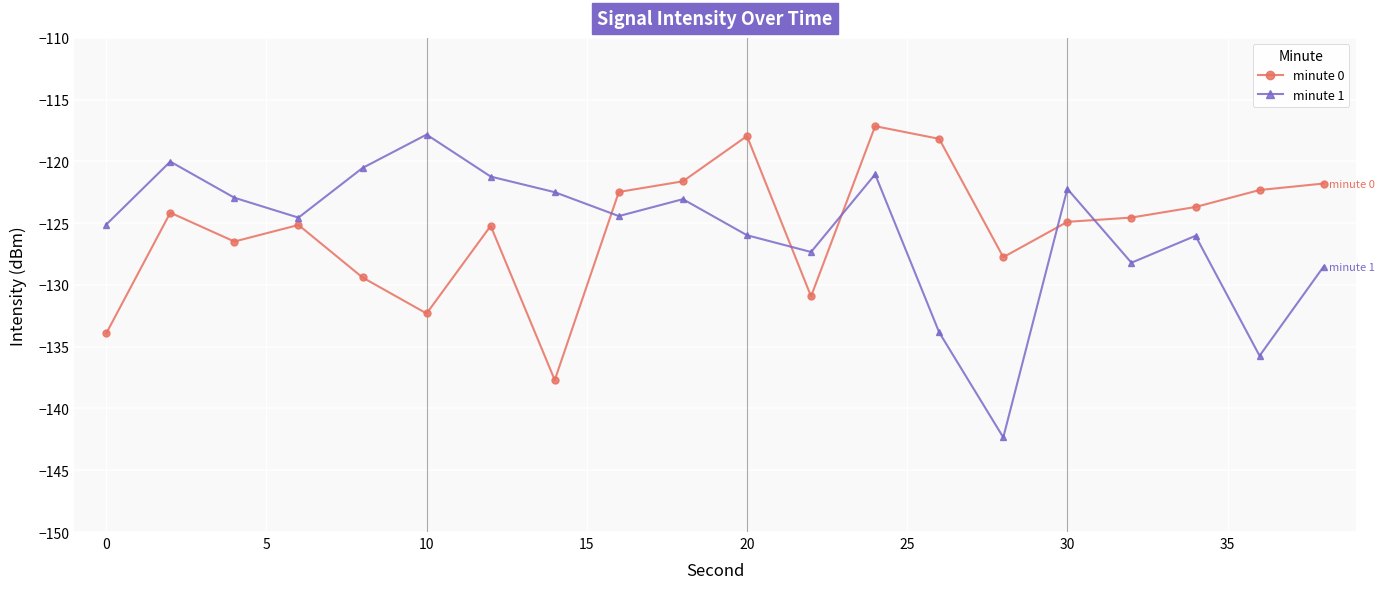

In minute 0, how many points are higher than both neighbors (excluding endpoints)?

5